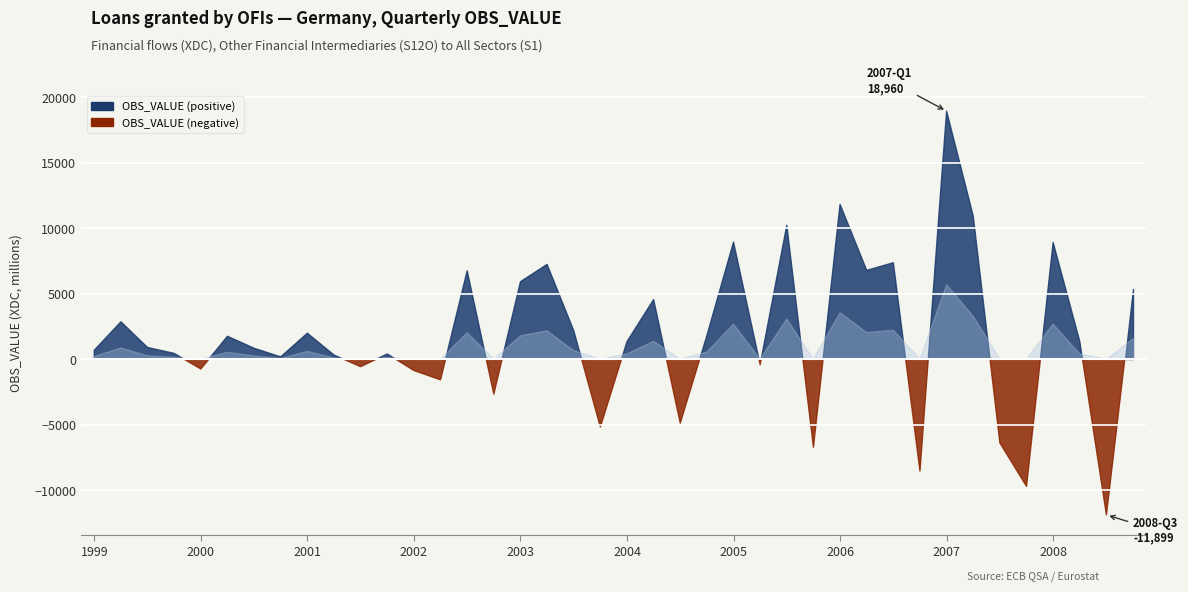

At which category does the chart reach its minimum across all series?

2008-Q3